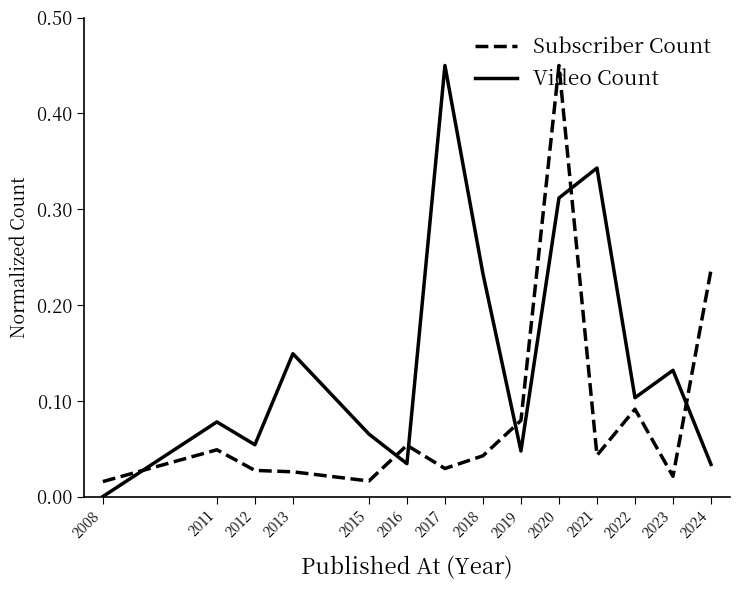

What is the difference between the maximum and minimum values in the Video Count series?

0.4